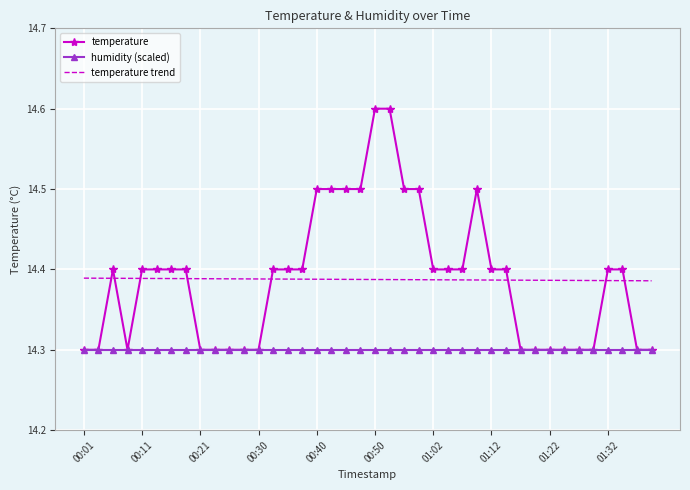

What is the greatest value displayed?

14.6